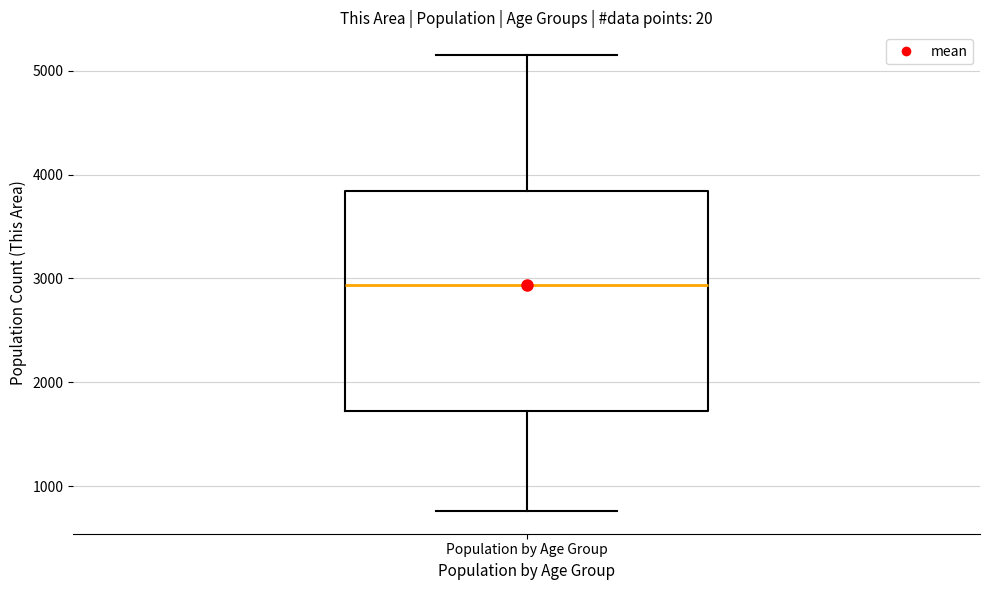

Transcribe this box plot: give where the median line is, the range the box spans, and where the two whiskers end, as read against the y-axis. The values are not printed on the chart, so give them approximately, as read against the axis.

median 2900, box 1700 to 3800, whiskers 800 to 5100